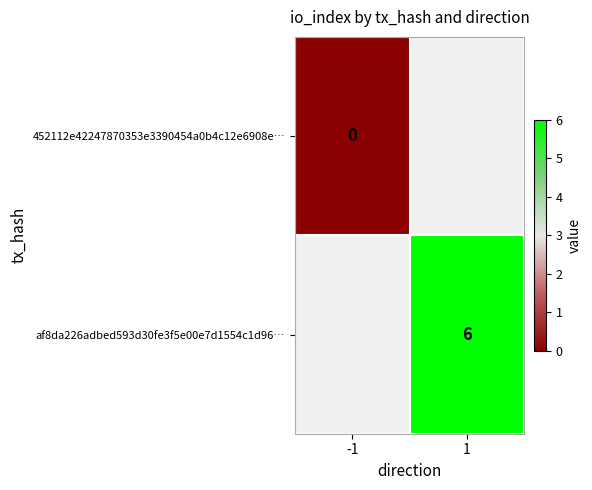

The af8da226adbed593d30fe3f5e00e7d1554c1d96… series shows 6 at 1. True or false?

True